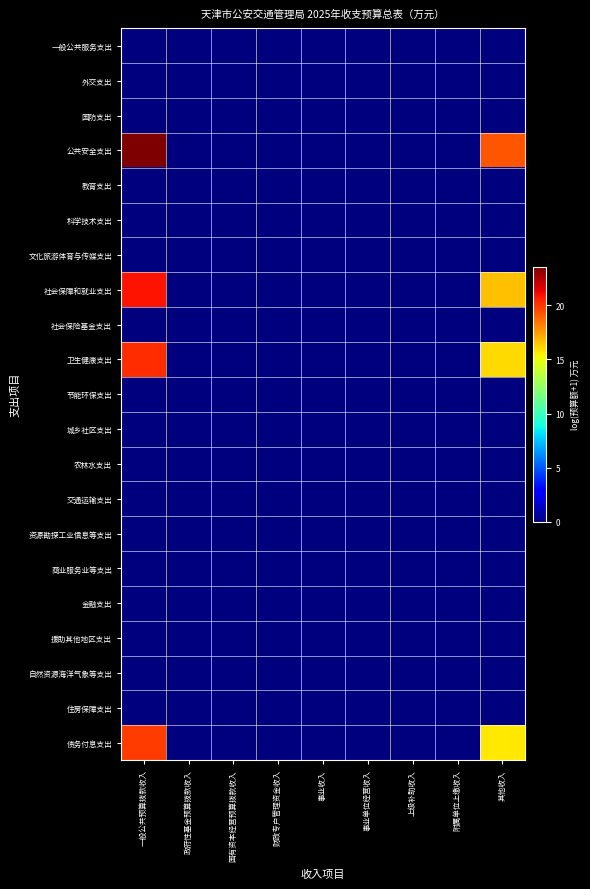

Reading left to right, transcribe all the data shown in this chart.

一般公共服务支出: 一般公共预算拨款收入=0.0	政府性基金预算拨款收入=0.0	国有资本经营预算拨款收入=0.0	财政专户管理资金收入=0.0	事业收入=0.0	事业单位经营收入=0.0	上级补助收入=0.0	附属单位上缴收入=0.0	其他收入=0.0
外交支出: 一般公共预算拨款收入=0.0	政府性基金预算拨款收入=0.0	国有资本经营预算拨款收入=0.0	财政专户管理资金收入=0.0	事业收入=0.0	事业单位经营收入=0.0	上级补助收入=0.0	附属单位上缴收入=0.0	其他收入=0.0
国防支出: 一般公共预算拨款收入=0.0	政府性基金预算拨款收入=0.0	国有资本经营预算拨款收入=0.0	财政专户管理资金收入=0.0	事业收入=0.0	事业单位经营收入=0.0	上级补助收入=0.0	附属单位上缴收入=0.0	其他收入=0.0
公共安全支出: 一般公共预算拨款收入=23.6	政府性基金预算拨款收入=0.0	国有资本经营预算拨款收入=0.0	财政专户管理资金收入=0.0	事业收入=0.0	事业单位经营收入=0.0	上级补助收入=0.0	附属单位上缴收入=0.0	其他收入=19.3
教育支出: 一般公共预算拨款收入=0.0	政府性基金预算拨款收入=0.0	国有资本经营预算拨款收入=0.0	财政专户管理资金收入=0.0	事业收入=0.0	事业单位经营收入=0.0	上级补助收入=0.0	附属单位上缴收入=0.0	其他收入=0.0
科学技术支出: 一般公共预算拨款收入=0.0	政府性基金预算拨款收入=0.0	国有资本经营预算拨款收入=0.0	财政专户管理资金收入=0.0	事业收入=0.0	事业单位经营收入=0.0	上级补助收入=0.0	附属单位上缴收入=0.0	其他收入=0.0
文化旅游体育与传媒支出: 一般公共预算拨款收入=0.0	政府性基金预算拨款收入=0.0	国有资本经营预算拨款收入=0.0	财政专户管理资金收入=0.0	事业收入=0.0	事业单位经营收入=0.0	上级补助收入=0.0	附属单位上缴收入=0.0	其他收入=0.0
社会保障和就业支出: 一般公共预算拨款收入=20.9	政府性基金预算拨款收入=0.0	国有资本经营预算拨款收入=0.0	财政专户管理资金收入=0.0	事业收入=0.0	事业单位经营收入=0.0	上级补助收入=0.0	附属单位上缴收入=0.0	其他收入=16.6
社会保险基金支出: 一般公共预算拨款收入=0.0	政府性基金预算拨款收入=0.0	国有资本经营预算拨款收入=0.0	财政专户管理资金收入=0.0	事业收入=0.0	事业单位经营收入=0.0	上级补助收入=0.0	附属单位上缴收入=0.0	其他收入=0.0
卫生健康支出: 一般公共预算拨款收入=20.3	政府性基金预算拨款收入=0.0	国有资本经营预算拨款收入=0.0	财政专户管理资金收入=0.0	事业收入=0.0	事业单位经营收入=0.0	上级补助收入=0.0	附属单位上缴收入=0.0	其他收入=16.0
节能环保支出: 一般公共预算拨款收入=0.0	政府性基金预算拨款收入=0.0	国有资本经营预算拨款收入=0.0	财政专户管理资金收入=0.0	事业收入=0.0	事业单位经营收入=0.0	上级补助收入=0.0	附属单位上缴收入=0.0	其他收入=0.0
城乡社区支出: 一般公共预算拨款收入=0.0	政府性基金预算拨款收入=0.0	国有资本经营预算拨款收入=0.0	财政专户管理资金收入=0.0	事业收入=0.0	事业单位经营收入=0.0	上级补助收入=0.0	附属单位上缴收入=0.0	其他收入=0.0
农林水支出: 一般公共预算拨款收入=0.0	政府性基金预算拨款收入=0.0	国有资本经营预算拨款收入=0.0	财政专户管理资金收入=0.0	事业收入=0.0	事业单位经营收入=0.0	上级补助收入=0.0	附属单位上缴收入=0.0	其他收入=0.0
交通运输支出: 一般公共预算拨款收入=0.0	政府性基金预算拨款收入=0.0	国有资本经营预算拨款收入=0.0	财政专户管理资金收入=0.0	事业收入=0.0	事业单位经营收入=0.0	上级补助收入=0.0	附属单位上缴收入=0.0	其他收入=0.0
资源勘探工业信息等支出: 一般公共预算拨款收入=0.0	政府性基金预算拨款收入=0.0	国有资本经营预算拨款收入=0.0	财政专户管理资金收入=0.0	事业收入=0.0	事业单位经营收入=0.0	上级补助收入=0.0	附属单位上缴收入=0.0	其他收入=0.0
商业服务业等支出: 一般公共预算拨款收入=0.0	政府性基金预算拨款收入=0.0	国有资本经营预算拨款收入=0.0	财政专户管理资金收入=0.0	事业收入=0.0	事业单位经营收入=0.0	上级补助收入=0.0	附属单位上缴收入=0.0	其他收入=0.0
金融支出: 一般公共预算拨款收入=0.0	政府性基金预算拨款收入=0.0	国有资本经营预算拨款收入=0.0	财政专户管理资金收入=0.0	事业收入=0.0	事业单位经营收入=0.0	上级补助收入=0.0	附属单位上缴收入=0.0	其他收入=0.0
援助其他地区支出: 一般公共预算拨款收入=0.0	政府性基金预算拨款收入=0.0	国有资本经营预算拨款收入=0.0	财政专户管理资金收入=0.0	事业收入=0.0	事业单位经营收入=0.0	上级补助收入=0.0	附属单位上缴收入=0.0	其他收入=0.0
自然资源海洋气象等支出: 一般公共预算拨款收入=0.0	政府性基金预算拨款收入=0.0	国有资本经营预算拨款收入=0.0	财政专户管理资金收入=0.0	事业收入=0.0	事业单位经营收入=0.0	上级补助收入=0.0	附属单位上缴收入=0.0	其他收入=0.0
住房保障支出: 一般公共预算拨款收入=0.0	政府性基金预算拨款收入=0.0	国有资本经营预算拨款收入=0.0	财政专户管理资金收入=0.0	事业收入=0.0	事业单位经营收入=0.0	上级补助收入=0.0	附属单位上缴收入=0.0	其他收入=0.0
债务付息支出: 一般公共预算拨款收入=19.9	政府性基金预算拨款收入=0.0	国有资本经营预算拨款收入=0.0	财政专户管理资金收入=0.0	事业收入=0.0	事业单位经营收入=0.0	上级补助收入=0.0	附属单位上缴收入=0.0	其他收入=15.6